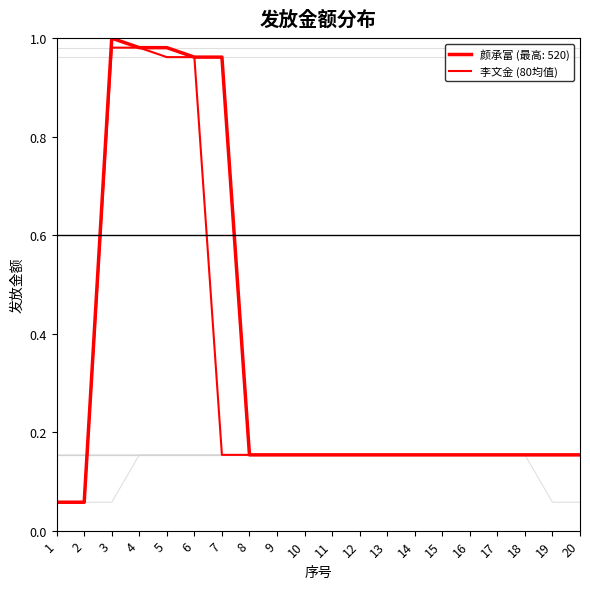

What is the difference between the second highest and second lowest values?

0.9